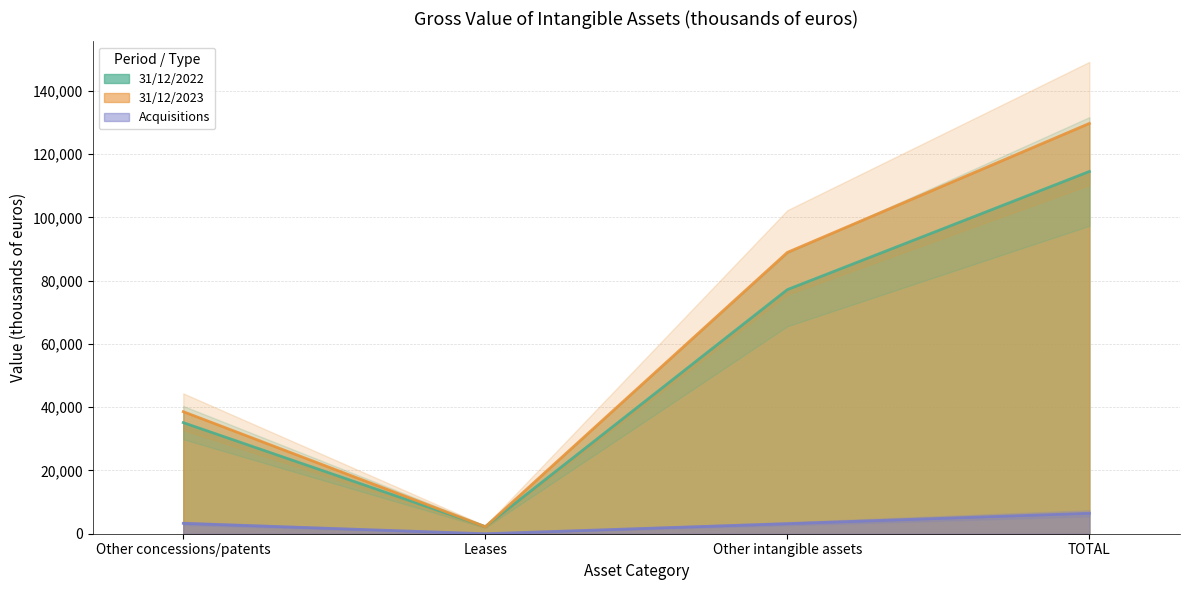

Reading left to right, extract all data points from this chart.

31/12/2022: Other concessions/patents=35127	Leases=2229	Other intangible assets=77184	TOTAL=114540
31/12/2023: Other concessions/patents=38587	Leases=2197	Other intangible assets=88951	TOTAL=129735
Acquisitions: Other concessions/patents=3288	Leases=0	Other intangible assets=3181	TOTAL=6469